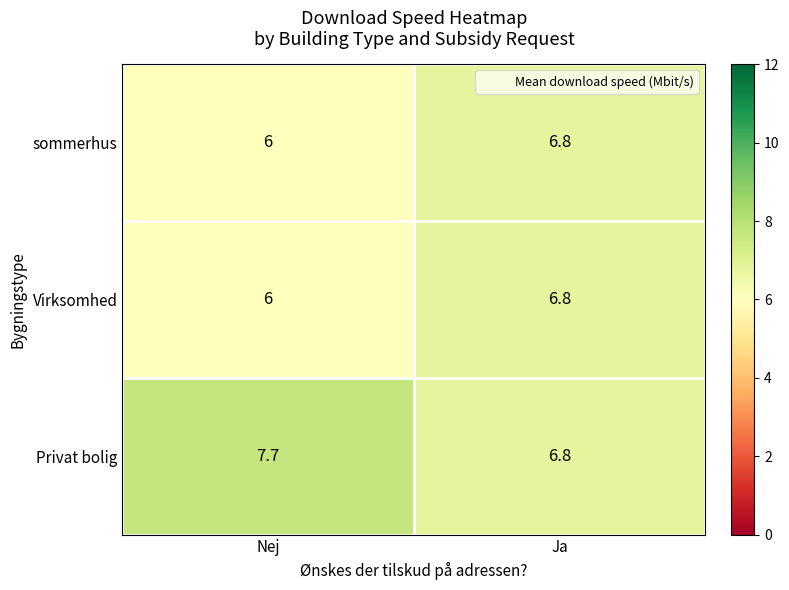

At which category is the sum across all series the highest?

Ja